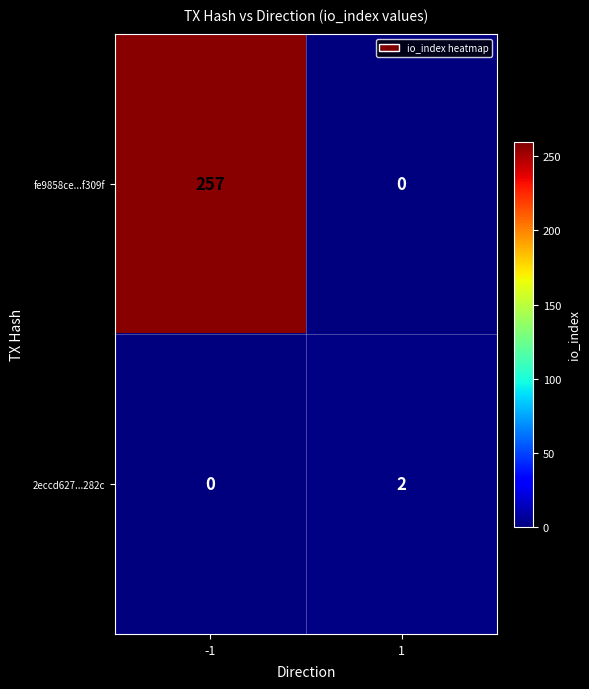

What is the difference between the highest and lowest values at 1?

2